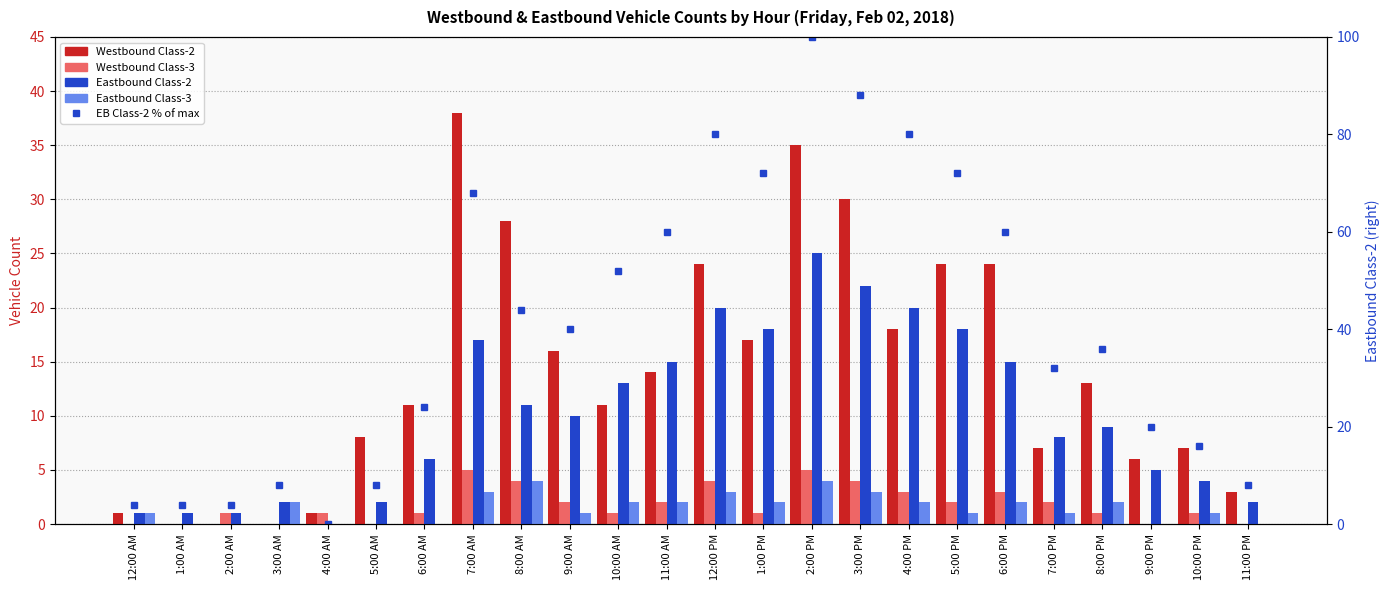

What position from the right is 4:00 AM?

20